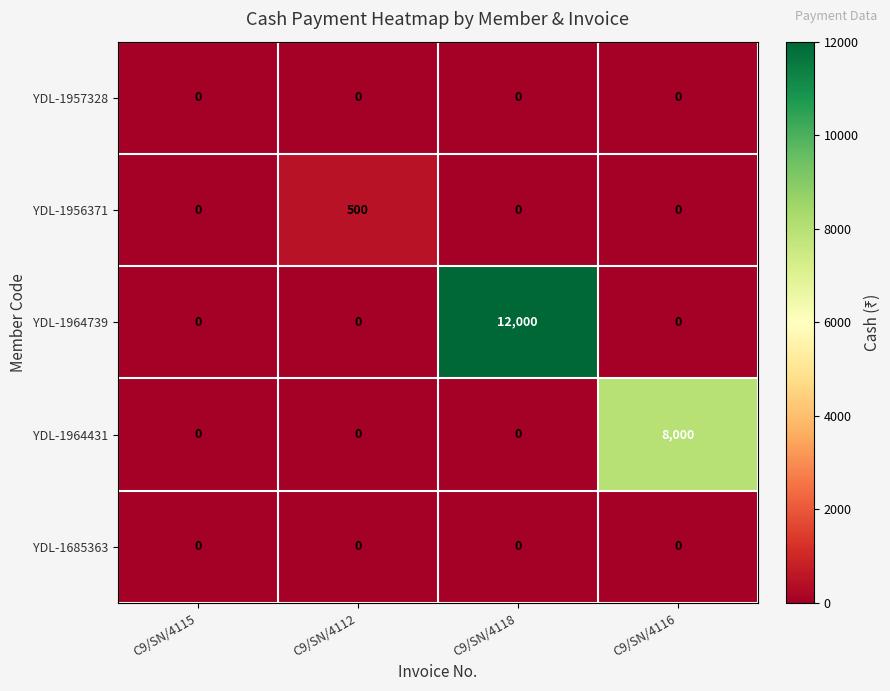

Reading left to right, list all the values displayed in this chart.

YDL-1957328: C9/SN/4115=0	C9/SN/4112=0	C9/SN/4118=0	C9/SN/4116=0
YDL-1956371: C9/SN/4115=0	C9/SN/4112=500	C9/SN/4118=0	C9/SN/4116=0
YDL-1964739: C9/SN/4115=0	C9/SN/4112=0	C9/SN/4118=12000	C9/SN/4116=0
YDL-1964431: C9/SN/4115=0	C9/SN/4112=0	C9/SN/4118=0	C9/SN/4116=8000
YDL-1685363: C9/SN/4115=0	C9/SN/4112=0	C9/SN/4118=0	C9/SN/4116=0